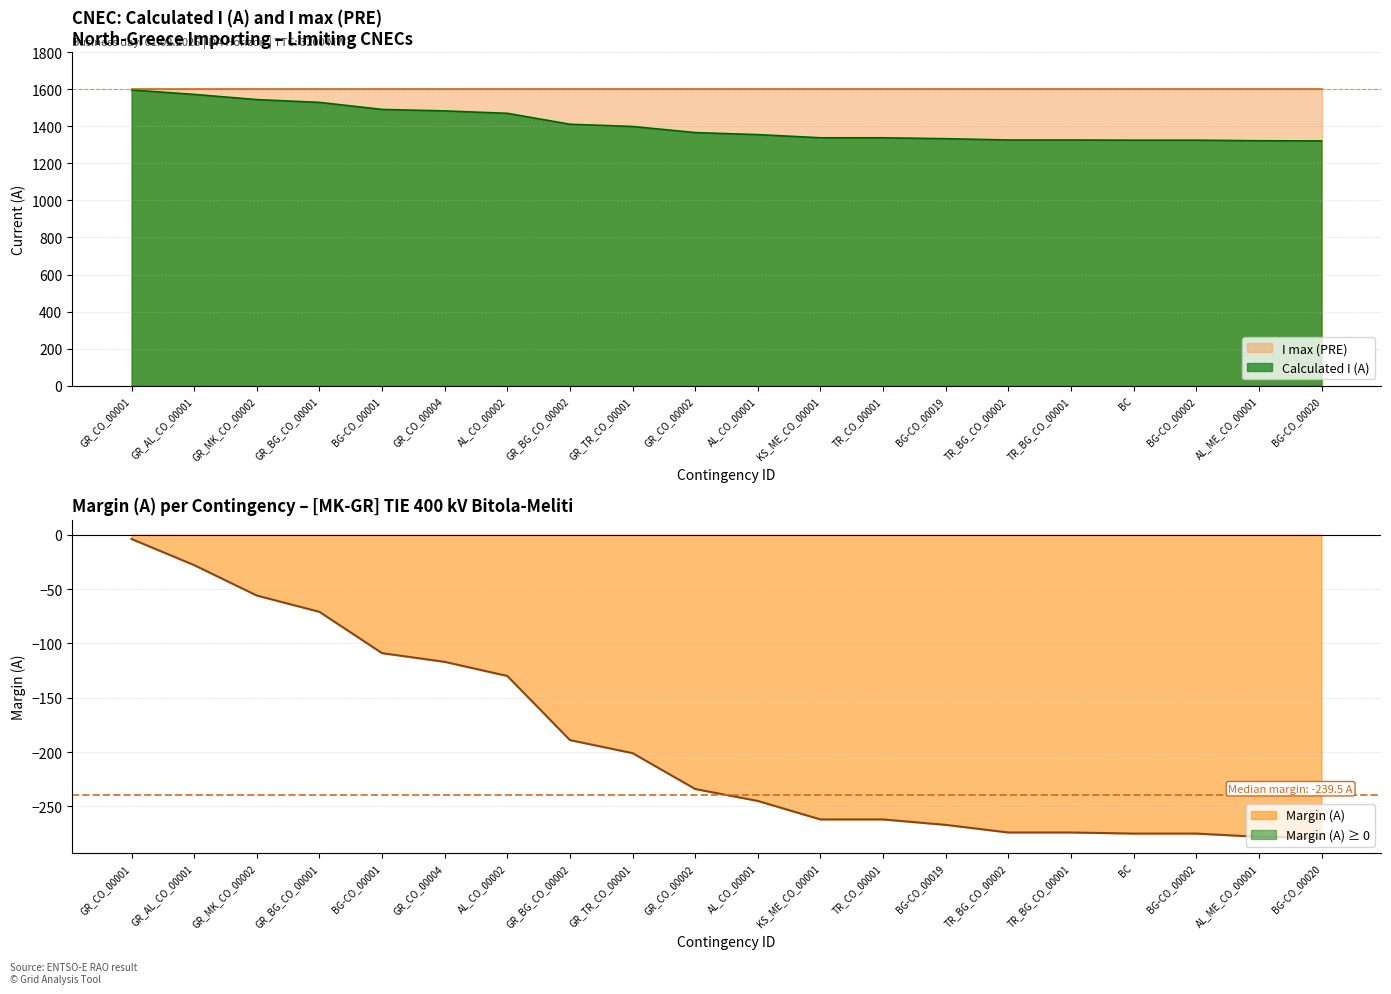

What is the label of the 14th point from the right?

AL_CO_00002